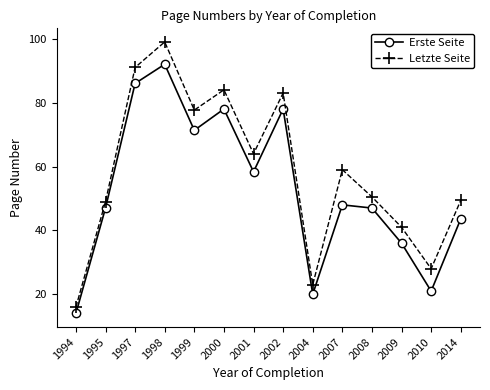

Reading left to right, transcribe all the data shown in this chart.

Erste Seite: 1994=14.0	1995=47.0	1997=86.0	1998=92.0	1999=71.3	2000=78.0	2001=58.3	2002=78.0	2004=20.0	2007=48.0	2008=47.0	2009=36.0	2010=21.0	2014=43.6
Letzte Seite: 1994=16.0	1995=49.0	1997=91.0	1998=99.0	1999=77.7	2000=84.0	2001=64.0	2002=83.0	2004=23.0	2007=59.0	2008=50.5	2009=41.0	2010=28.0	2014=49.4